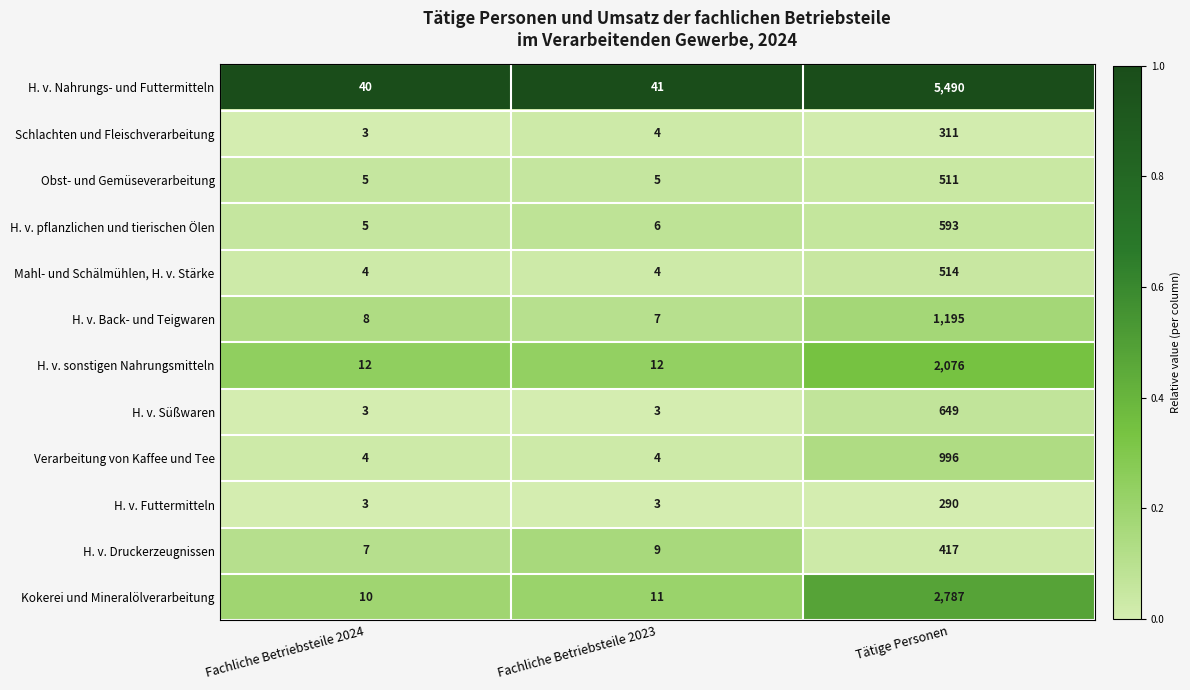

Between Fachliche Betriebsteile 2024 and Fachliche Betriebsteile 2023, which series saw the biggest shift?

H. v. Druckerzeugnissen